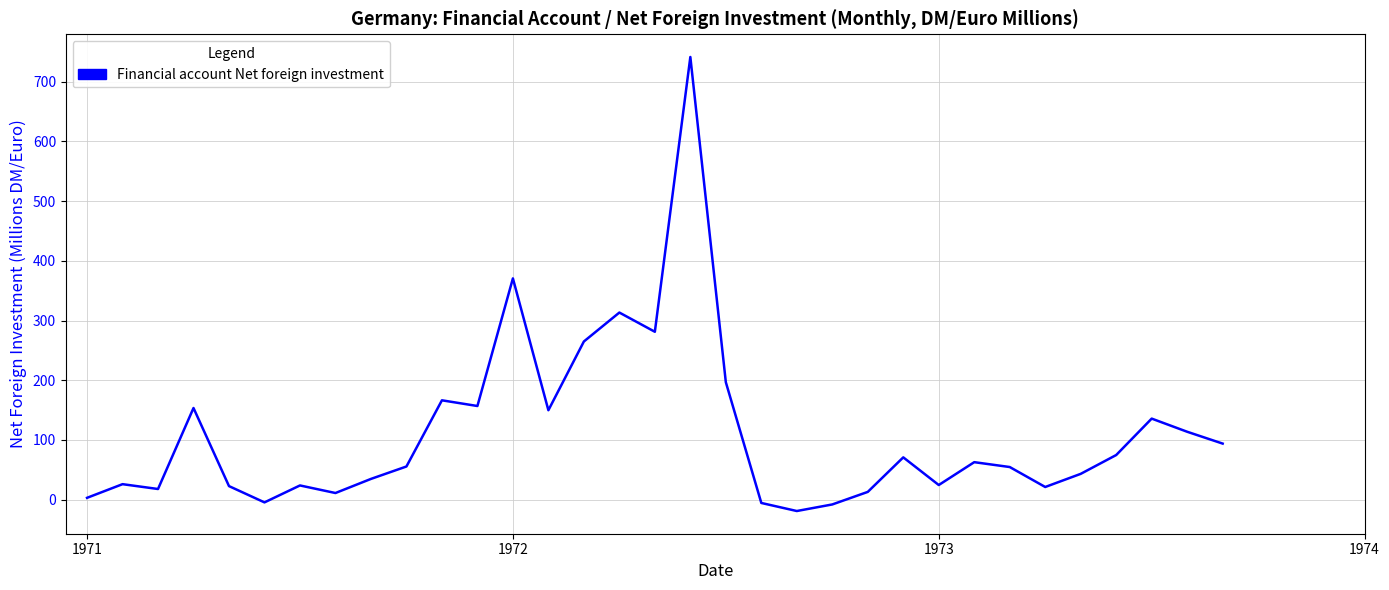

What is the sum of all values?

3658.4